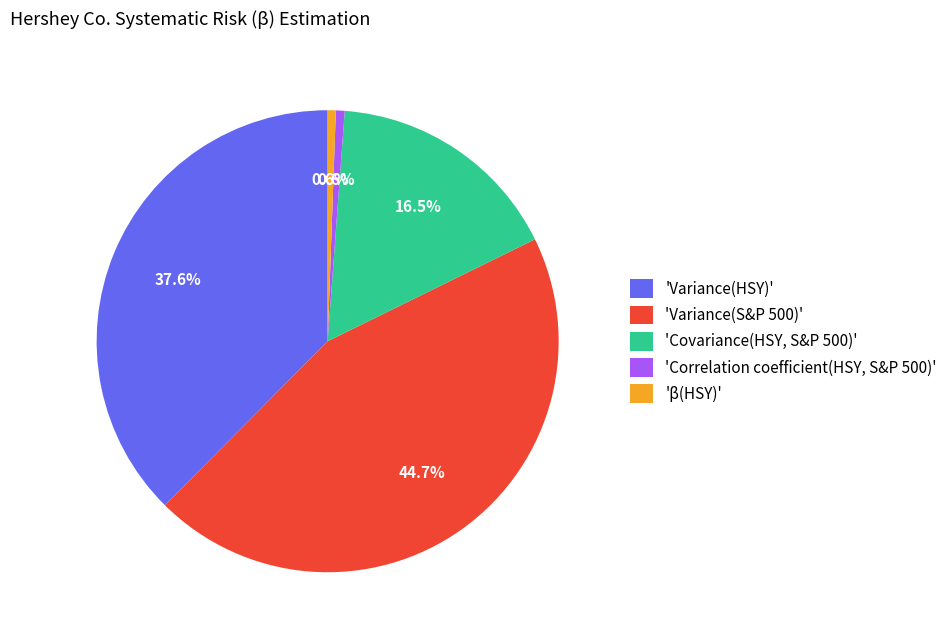

Does 'β(HSY)' represent more than half of the total?

No